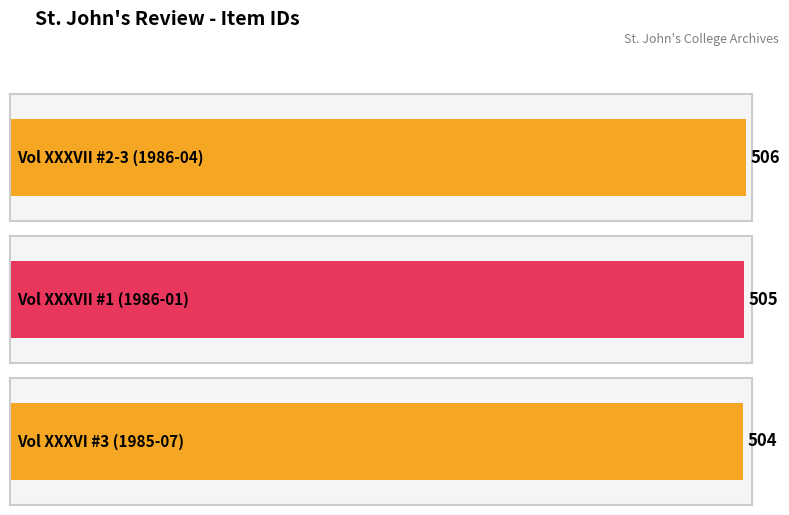

Between Vol XXXVII #2-3 (1986-04) and Vol XXXVII #1 (1986-01), which is larger?

Vol XXXVII #2-3 (1986-04)